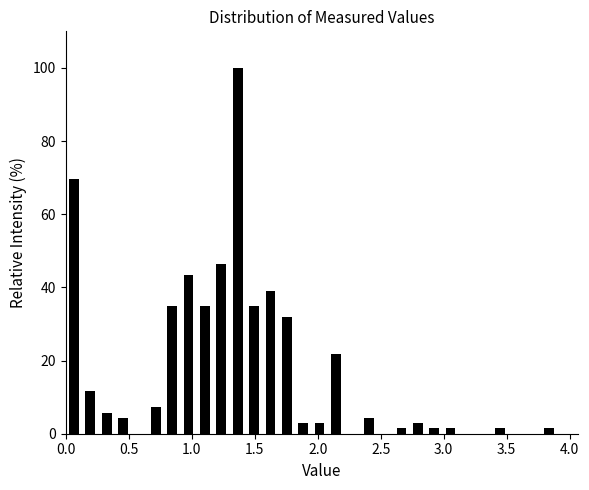

Read against the x-axis, roughly where is the centre of the tallest bar?

1.35